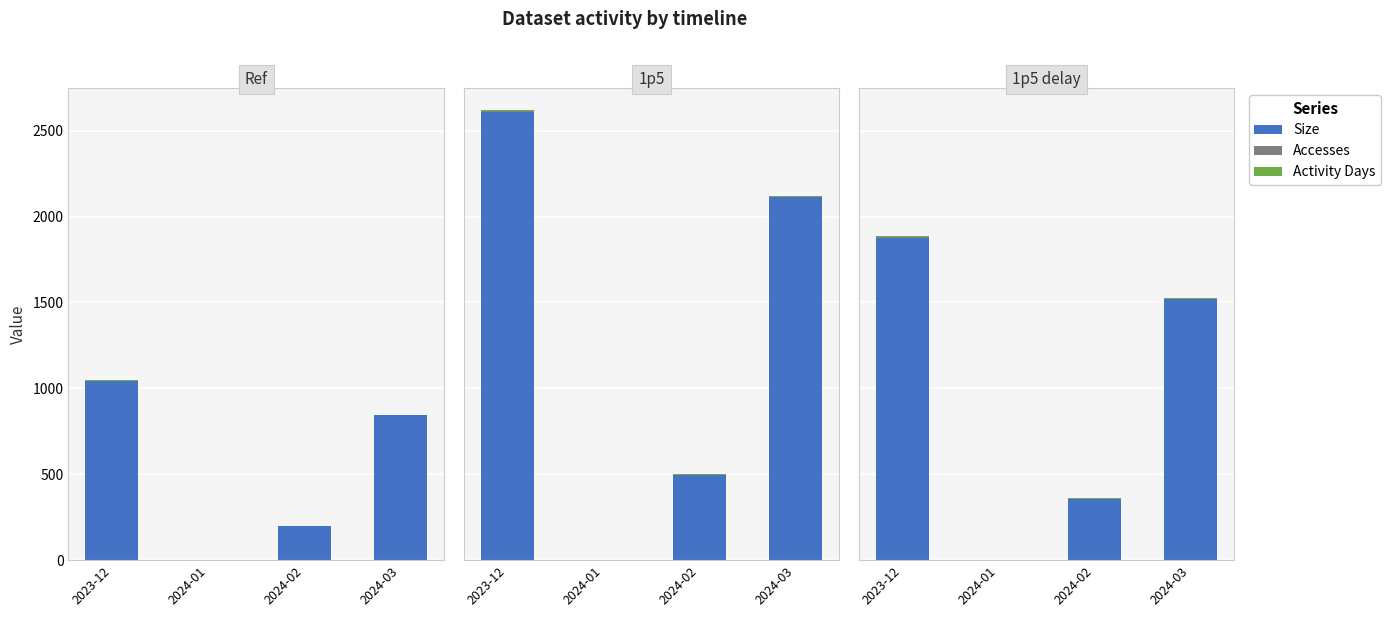

Which series changed the most between 2024-01 and 2024-03?

Size